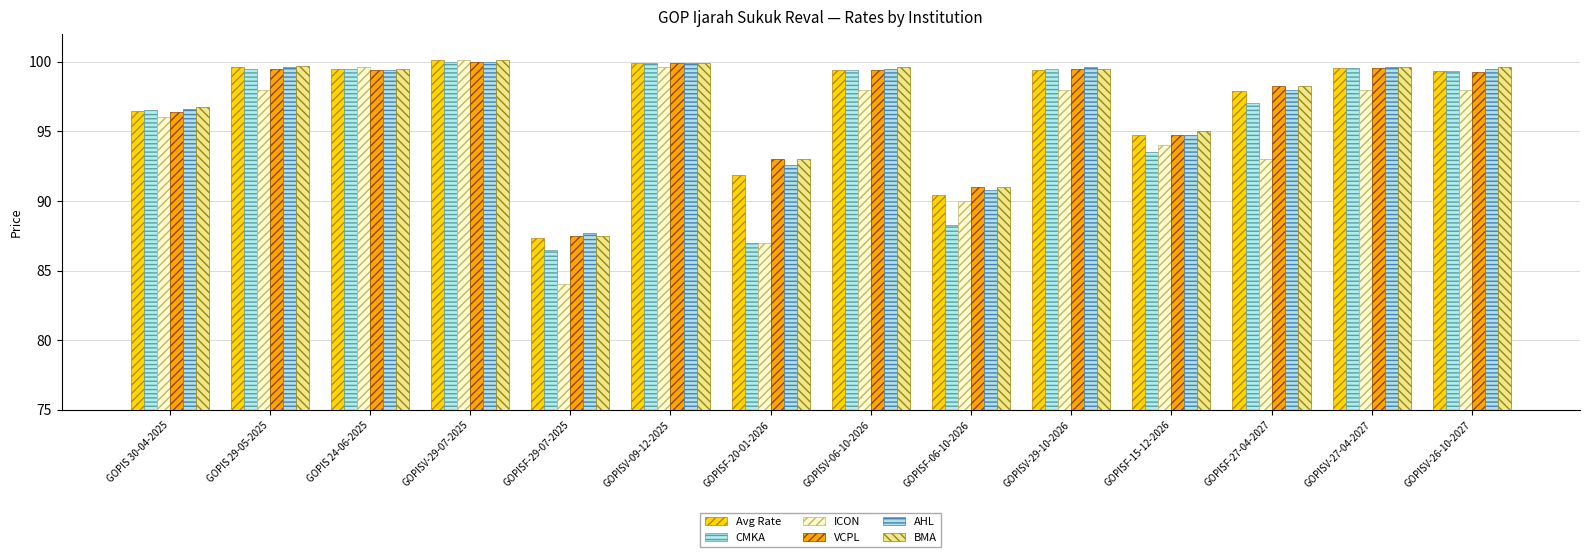

The AHL series shows 132.2 at GOPISV-29-07-2025. True or false?

False